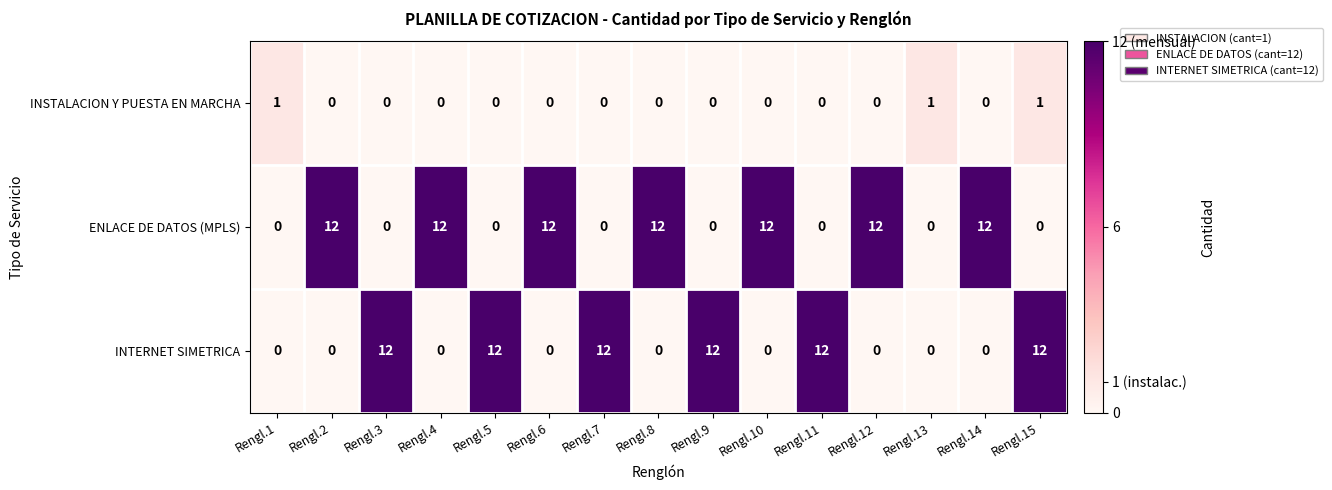

What is the spread (max minus min) of values at Rengl.2?

12